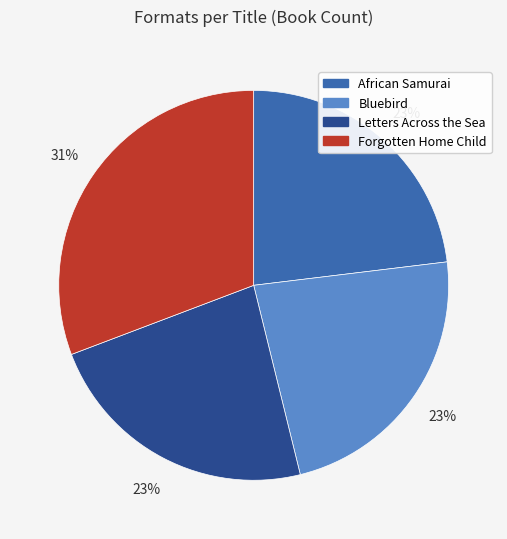

How many segments does this pie chart have?

4